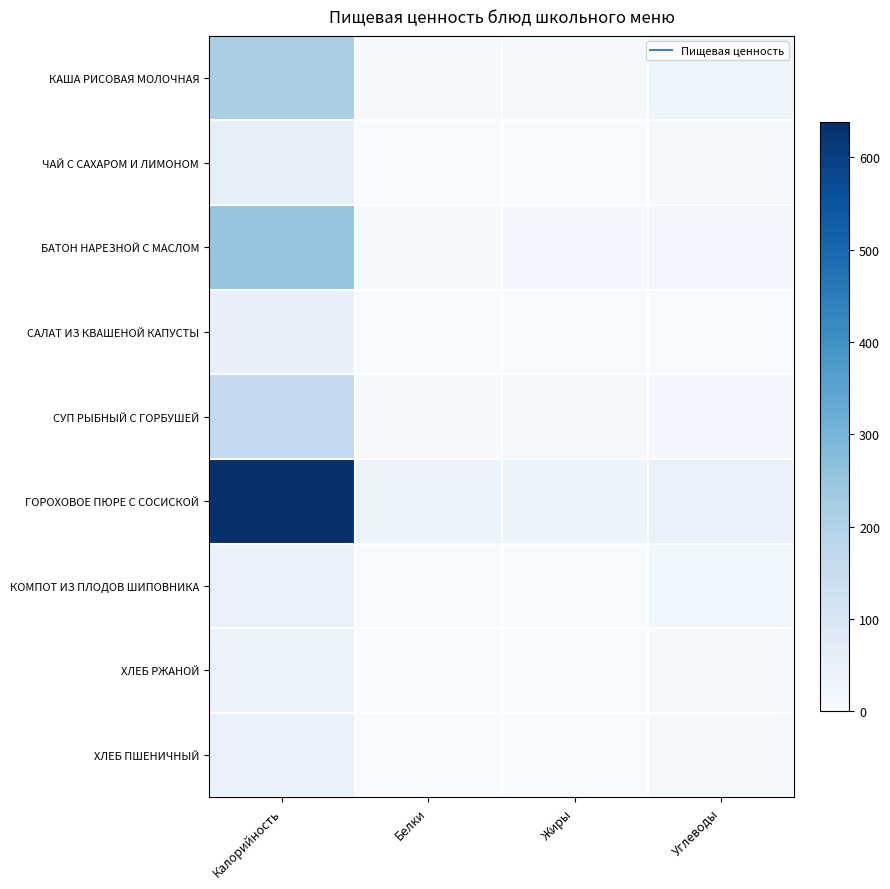

Which has a higher value, Углеводы or Жиры?

Углеводы